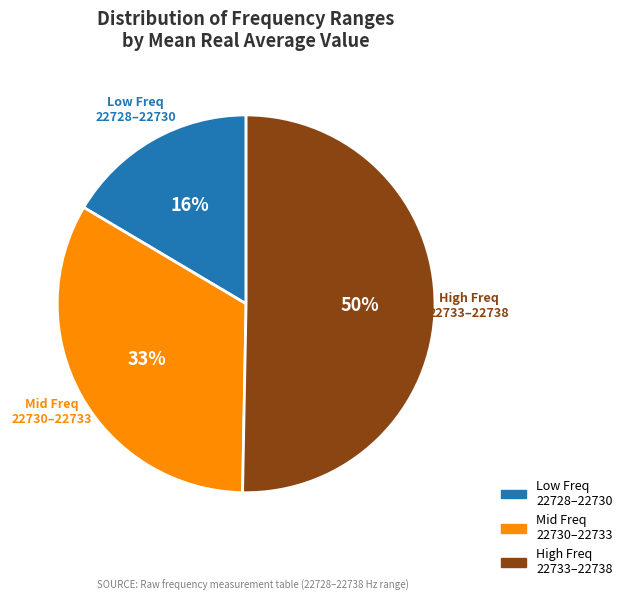

To the nearest percent, what is the difference between the largest and smallest slice percentages?

34%